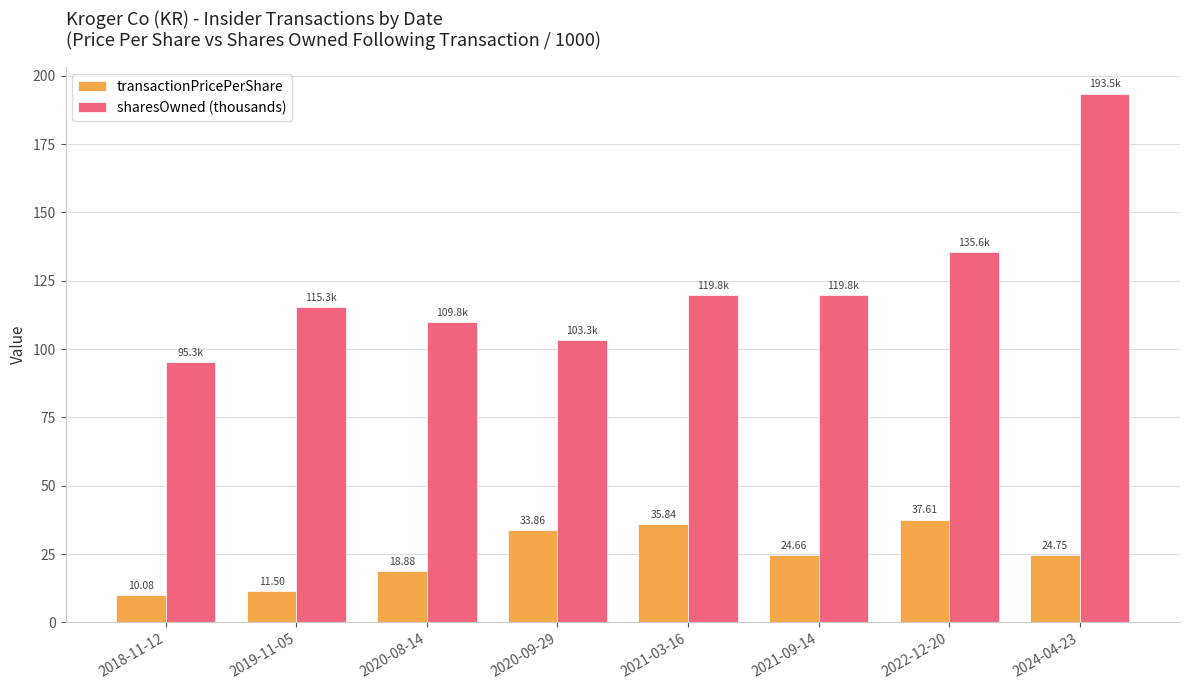

At which label does sharesOwned (thousands) reach its minimum?

2018-11-12